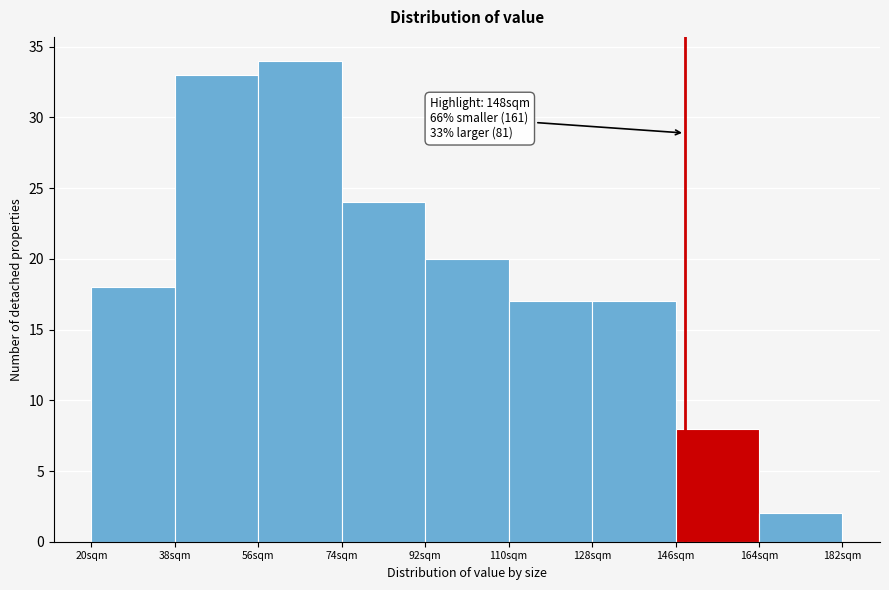

Over which range of the x-axis is the bar tallest?

56 to 74